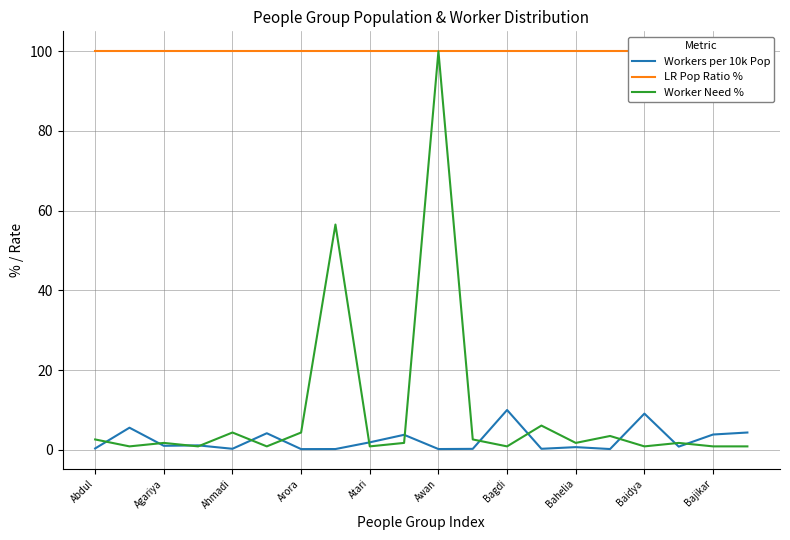

What is the maximum value for Workers per 10k Pop?

10.0